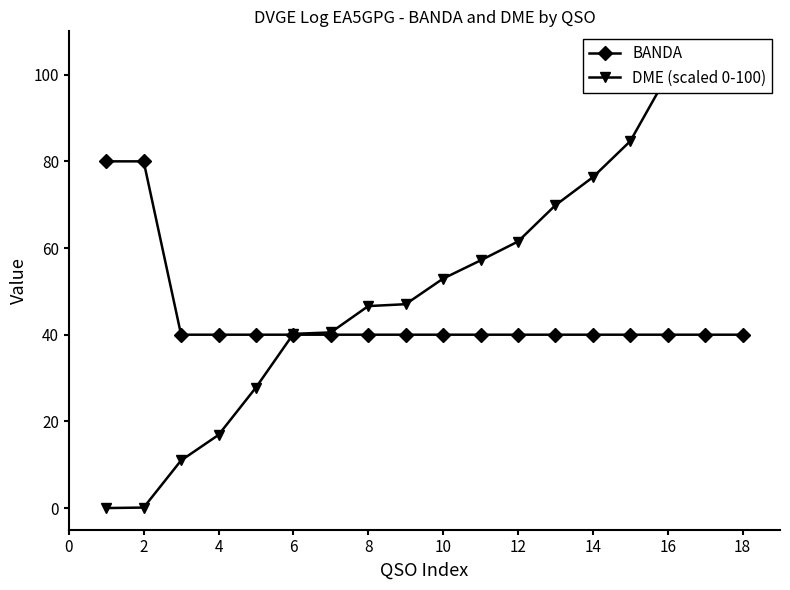

Which series has the widest spread of values?

DME (scaled 0-100)